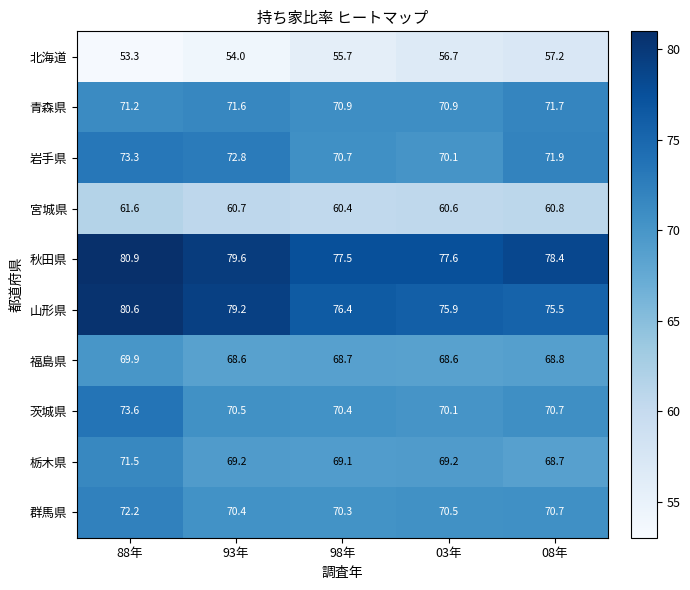

List the series in order of their peak value, lowest first.

北海道, 宮城県, 福島県, 栃木県, 青森県, 群馬県, 岩手県, 茨城県, 山形県, 秋田県